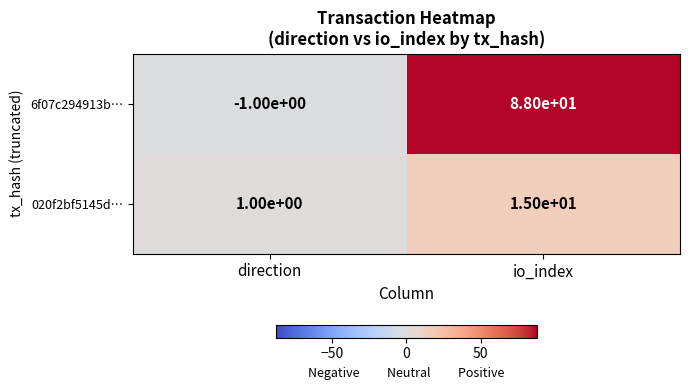

Reading left to right, transcribe all the data shown in this chart.

6f07c294913b…: -1	88
020f2bf5145d…: 1	15